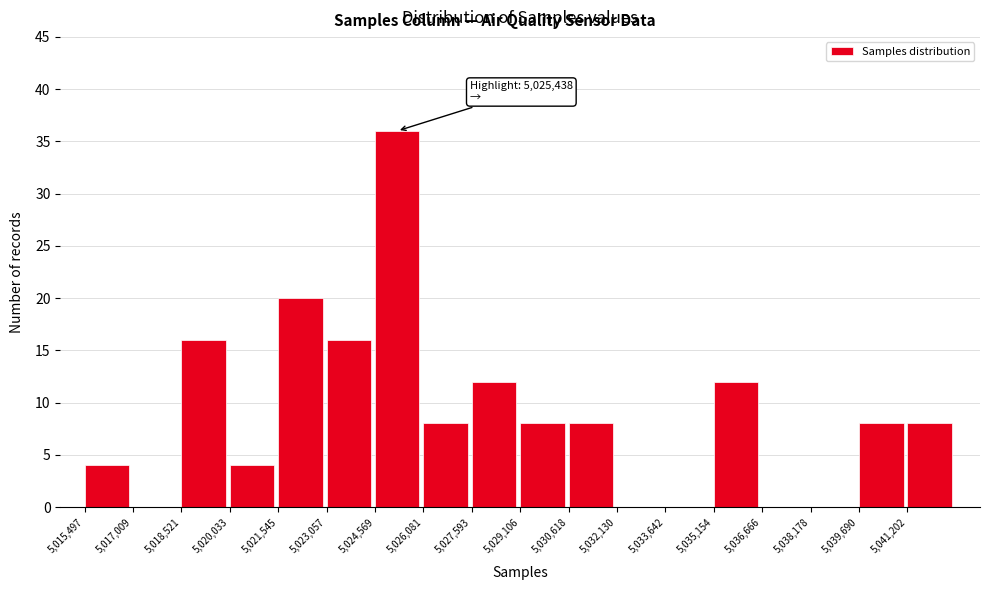

Over which range of the x-axis is the bar tallest?

5024600 to 5026000